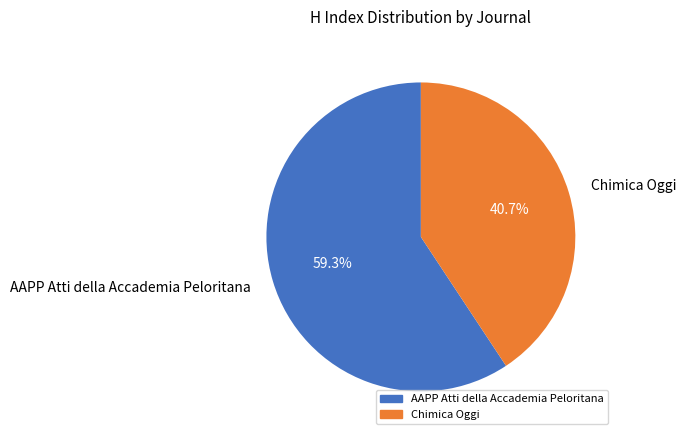

To the nearest percent, what is the average slice percentage?

50%